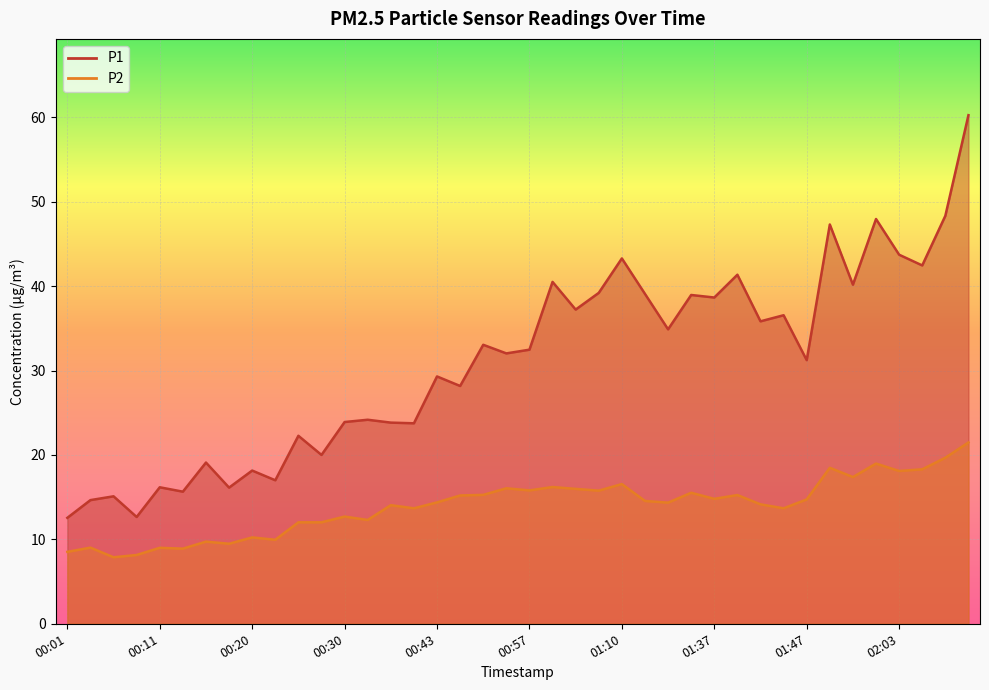

Rank the categories by P2 value from lowest to highest.

00:06, 00:08, 00:01, 00:13, 00:11, 00:03, 00:18, 00:16, 00:23, 00:20, 00:25, 00:28, 00:33, 00:30, 00:38, 01:45, 00:35, 01:42, 01:32, 00:43, 01:24, 01:47, 01:37, 00:47, 01:40, 00:50, 01:35, 01:05, 00:57, 01:02, 00:52, 01:00, 01:10, 01:52, 02:03, 02:06, 01:50, 02:01, 02:08, 02:11